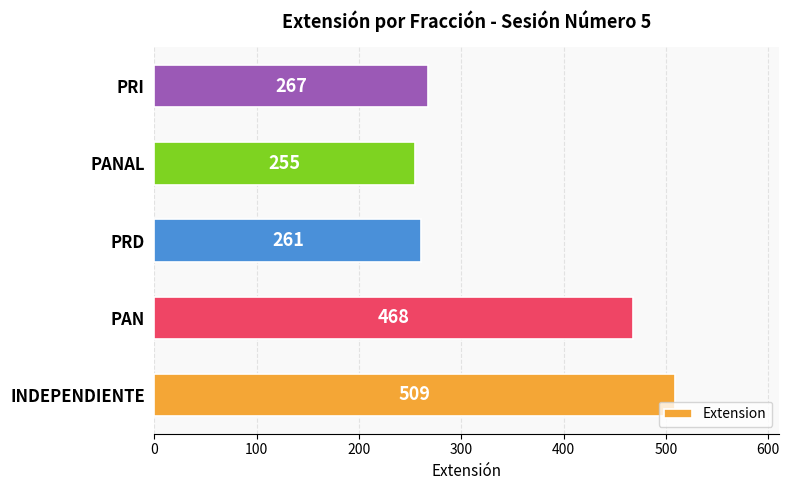

The chart shows a value of 468 at PAN. True or false?

True